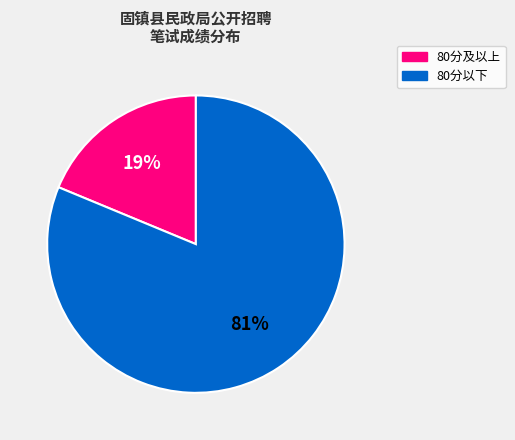

What is the majority slice?

80分以下